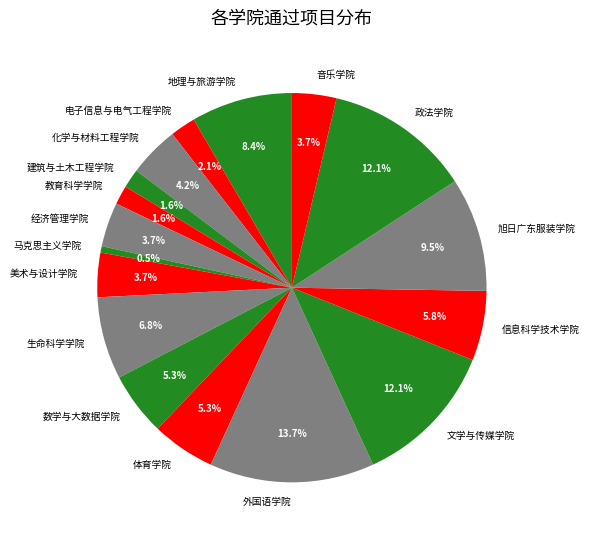

To the nearest percent, what is the difference between the largest and smallest slice percentages?

13%